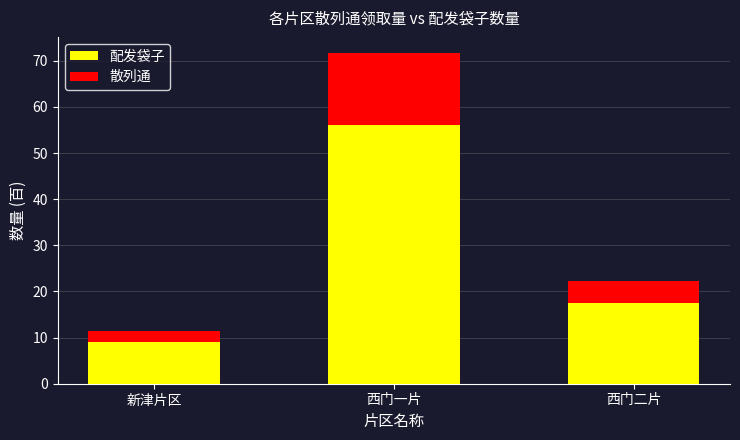

Count the number of data series in this chart.

2